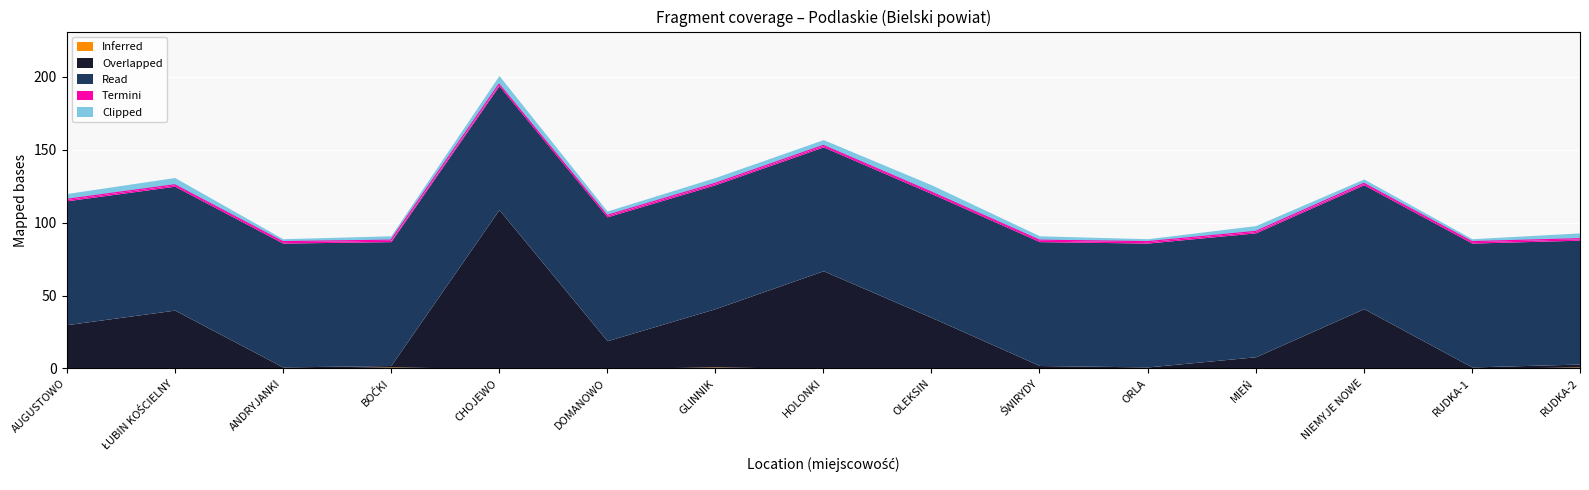

At which category is the sum across all series the highest?

CHOJEWO